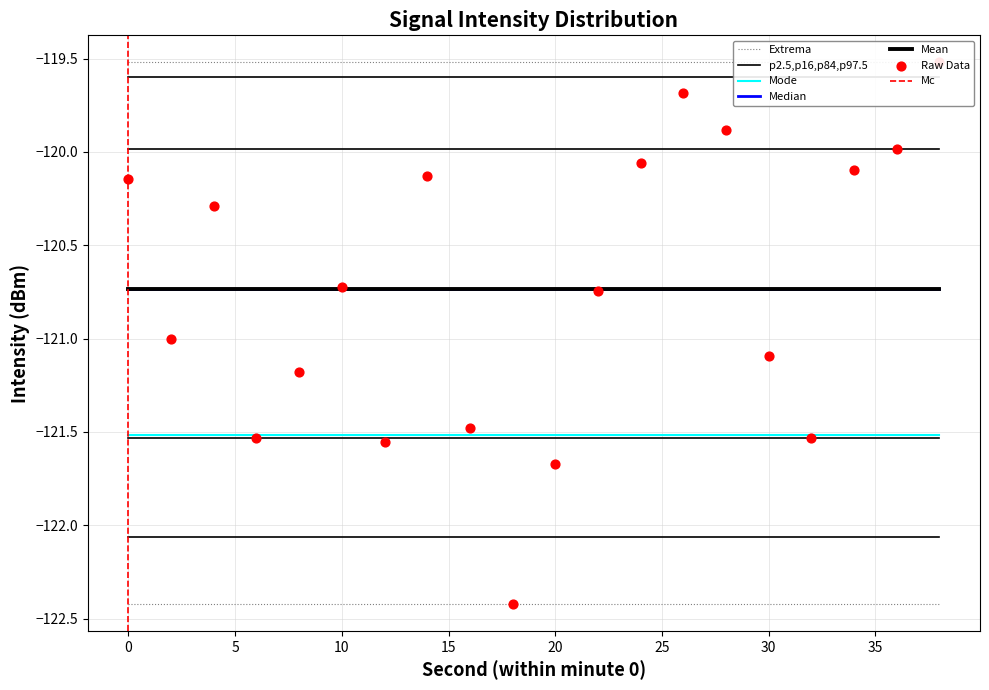

What is the change in value from 0 to 4?

-0.1